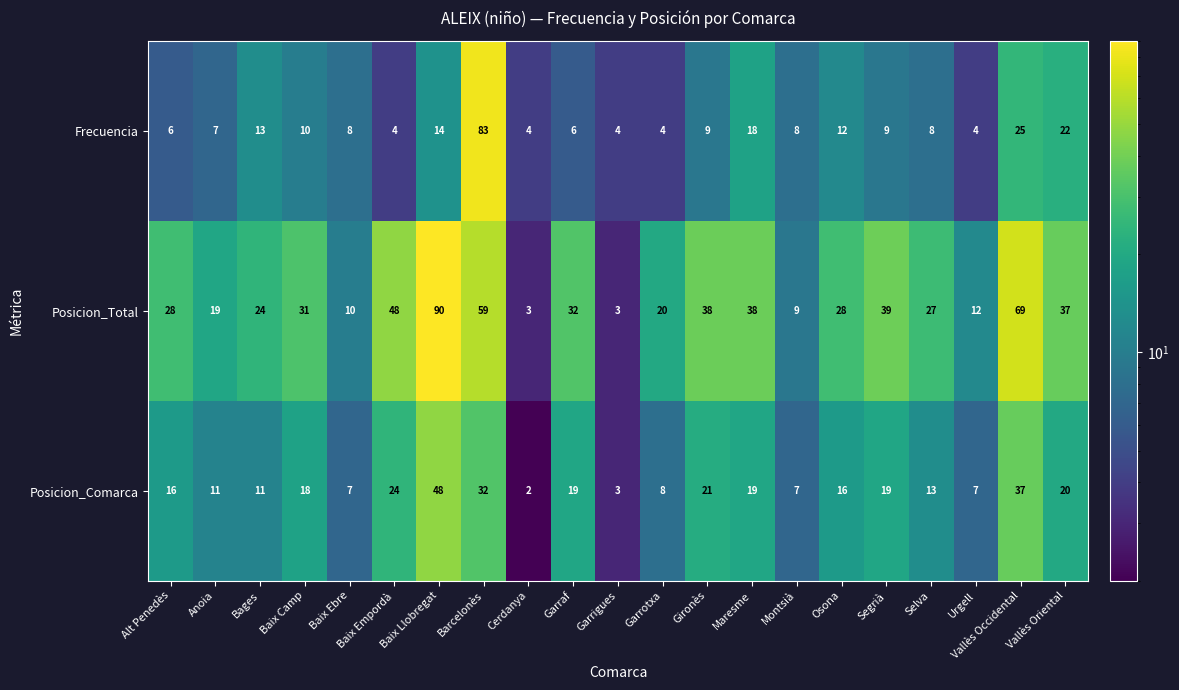

Between Osona and Segrià, which series saw the biggest shift?

Posicion_Total